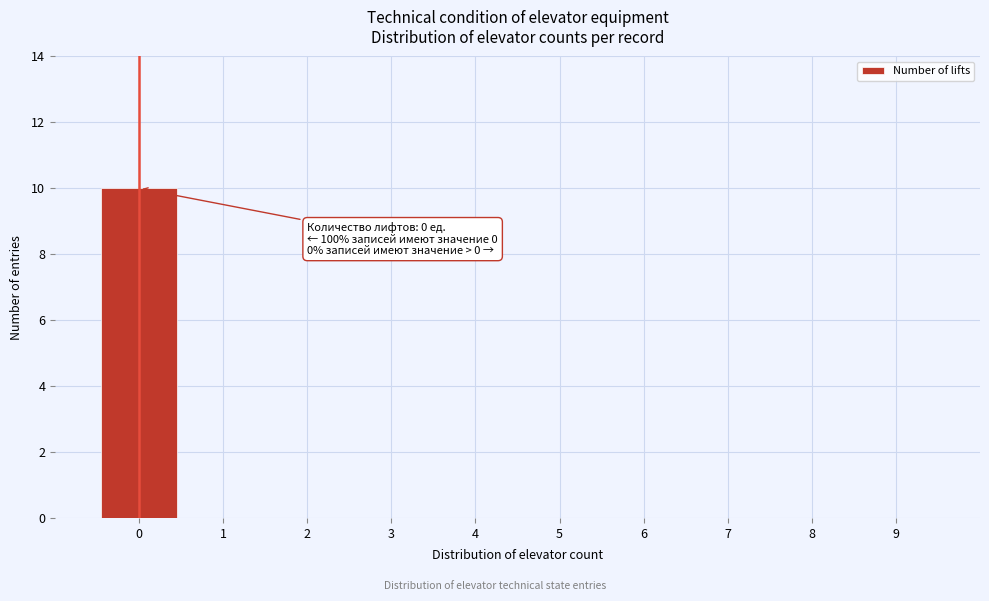

Reading right to left, transcribe all the data shown in this chart.

9=0	8=0	7=0	6=0	5=0	4=0	3=0	2=0	1=0	0=10